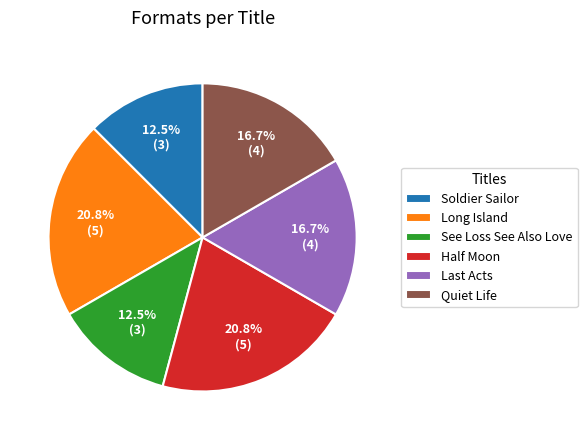

What portion of the pie excludes Quiet Life?

83.3%